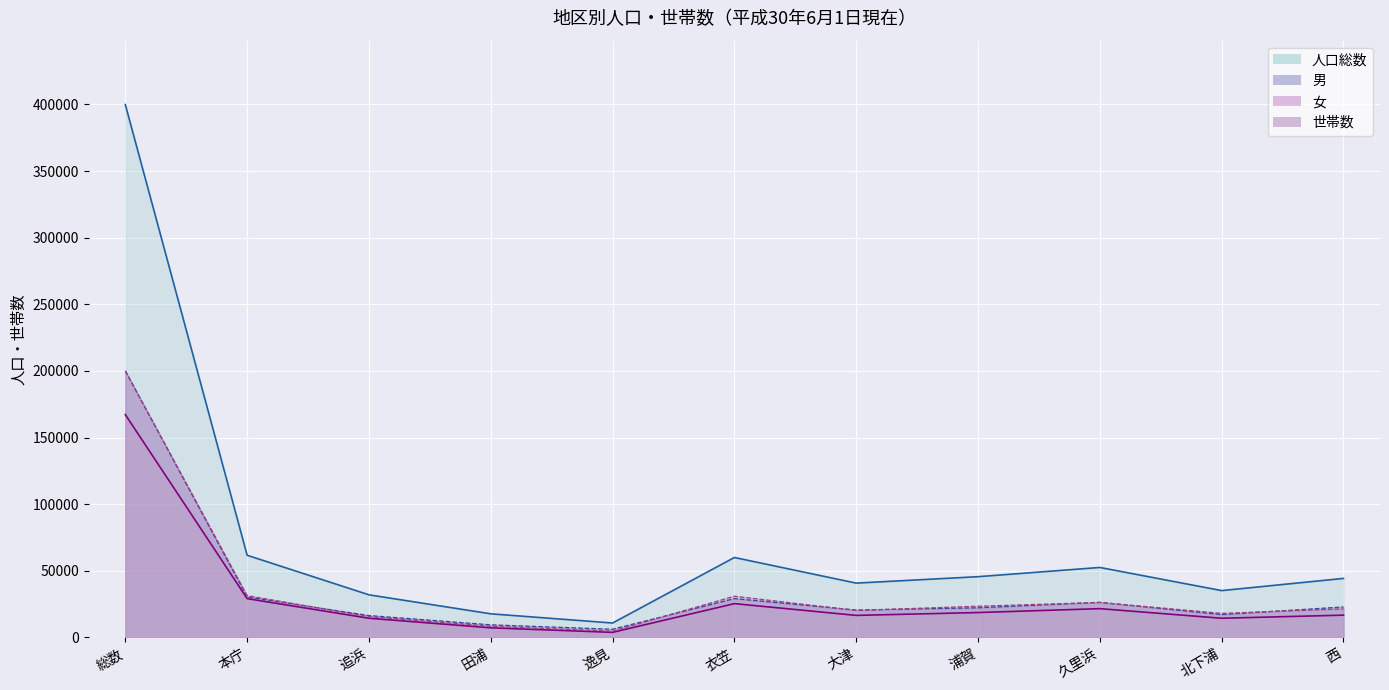

The value of 男 at 西 is 22824. True or false?

True